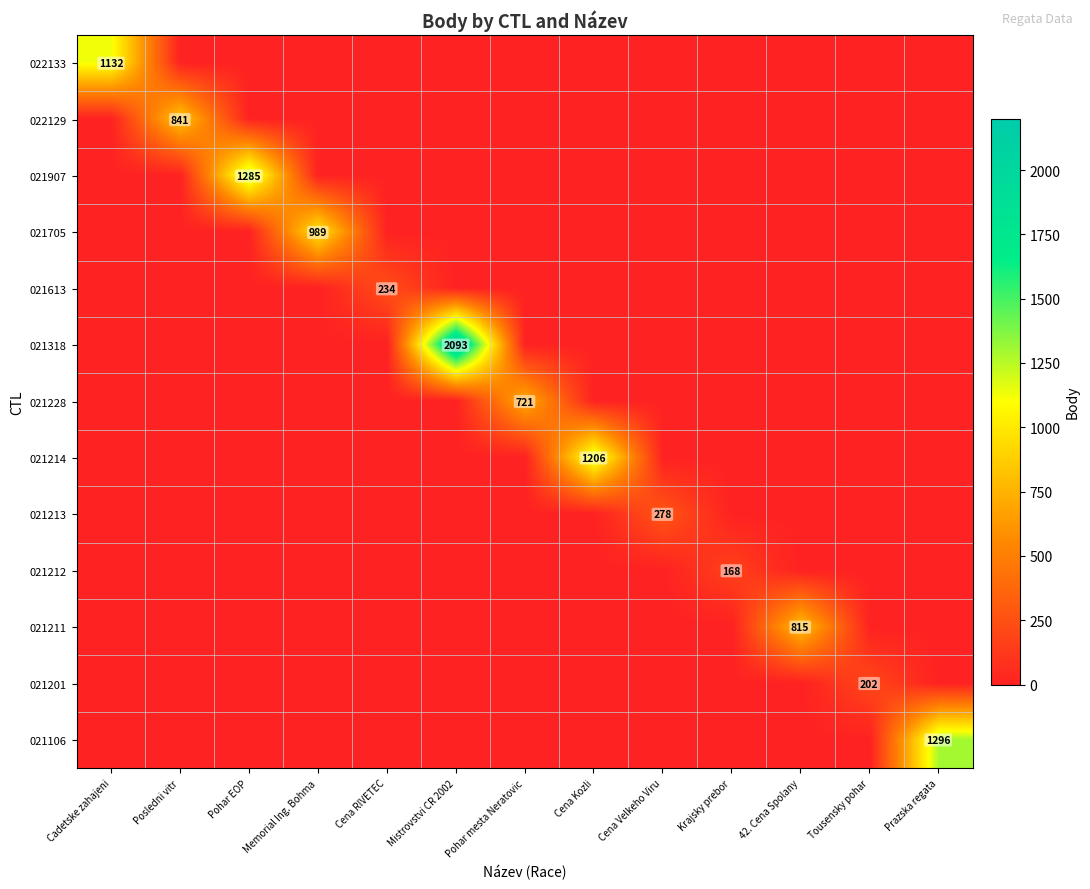

What is the spread (max minus min) of values at Pohar EOP?

1285